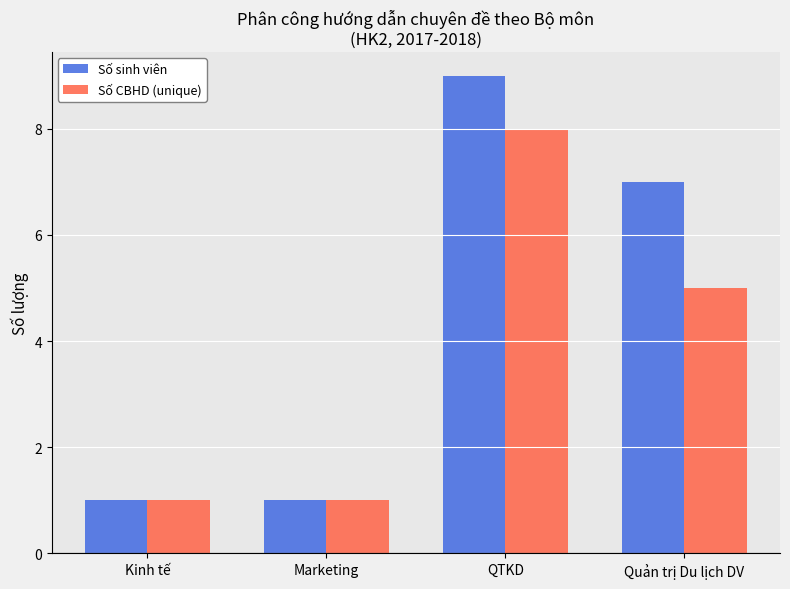

At which category does the chart reach its peak across all series?

QTKD